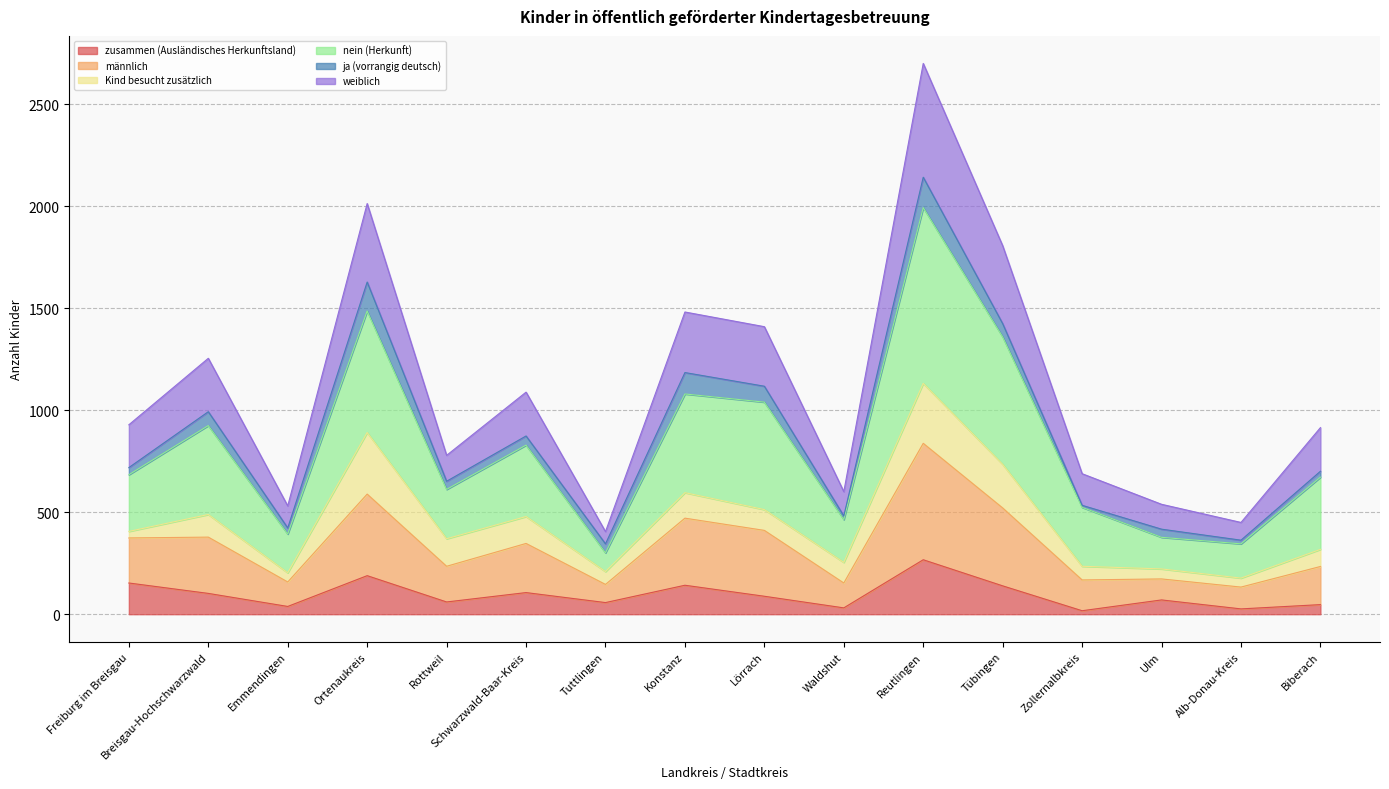

True or false: männlich and weiblich intersect in this chart.

False